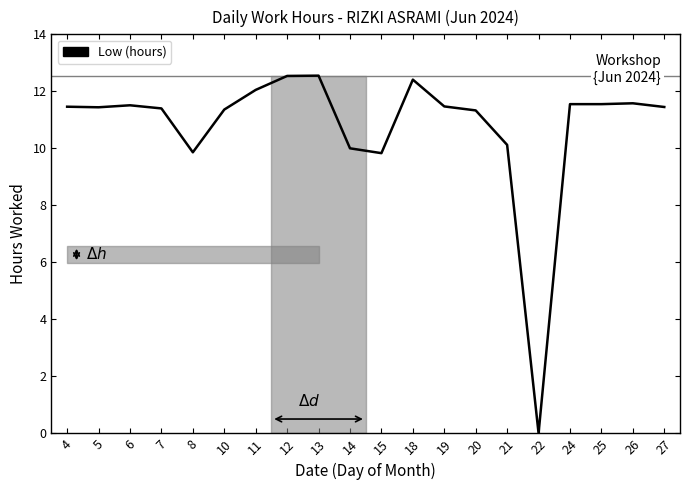

What is the greatest value displayed?

12.6